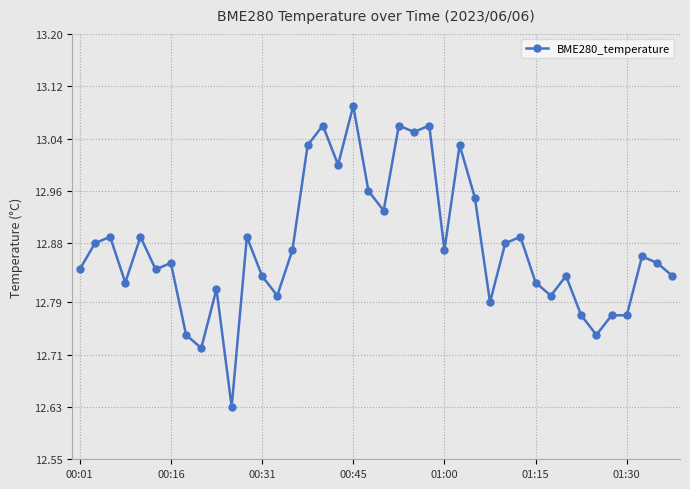

True or false: there are more than 1 points higher than both neighbors.

True